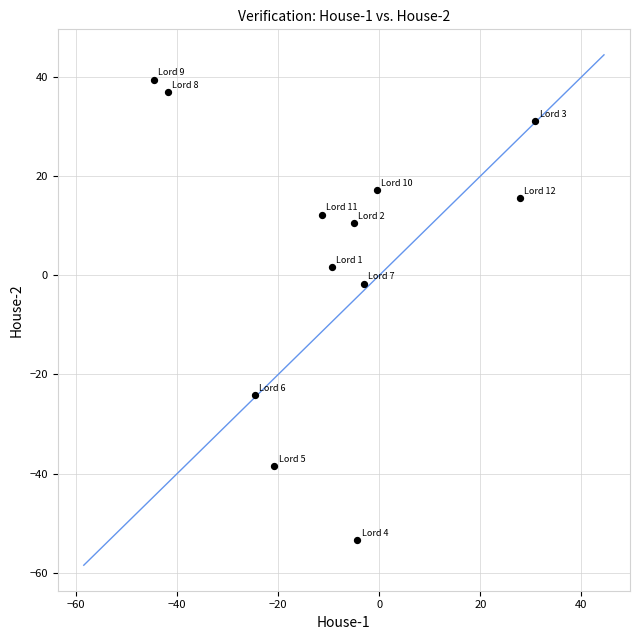

What is the range of Y values (max minus min)?

93.0